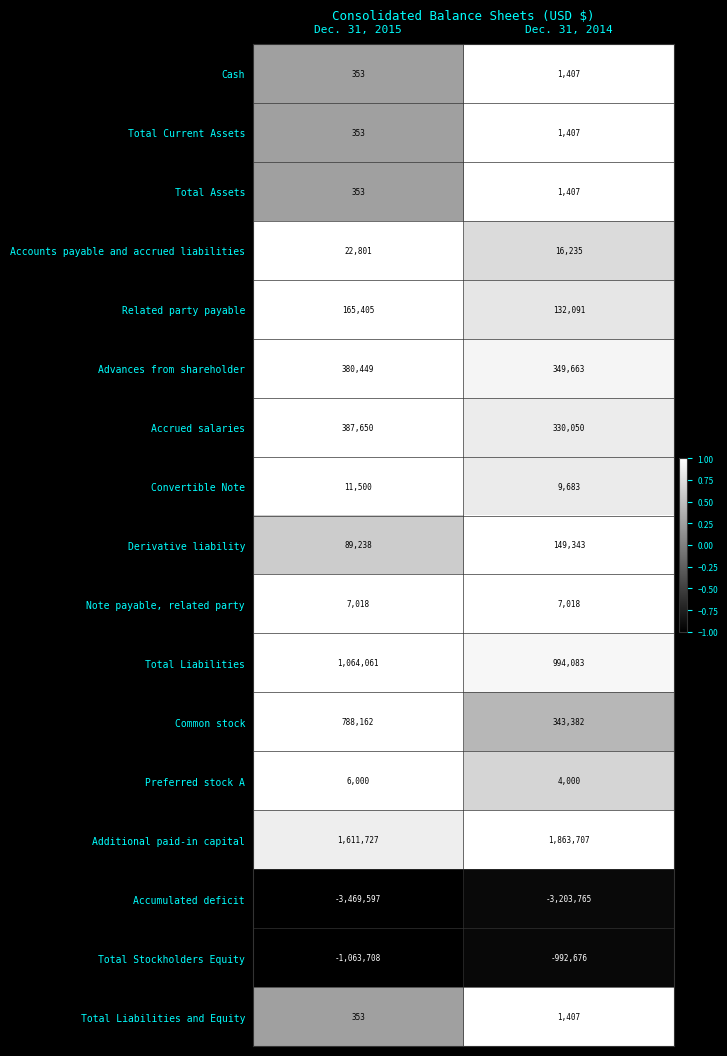

What is the total value across all series at Dec. 31, 2014?

8442